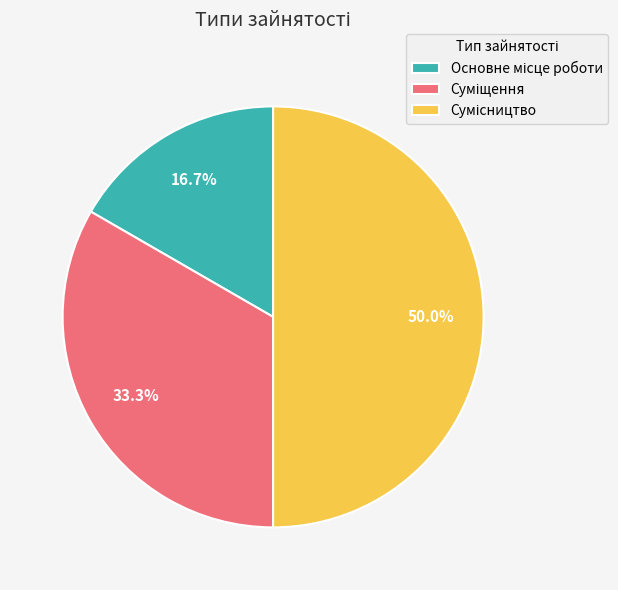

What portion of the pie excludes Сумісництво?

50.0%